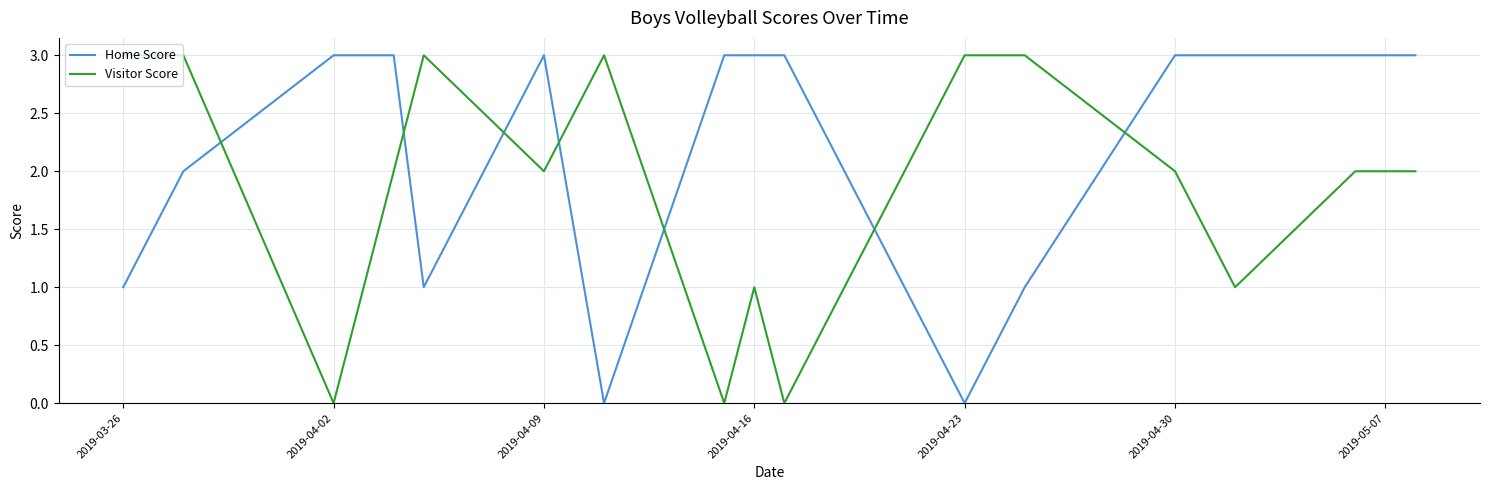

True or false: Visitor Score and Home Score cross at least once.

True